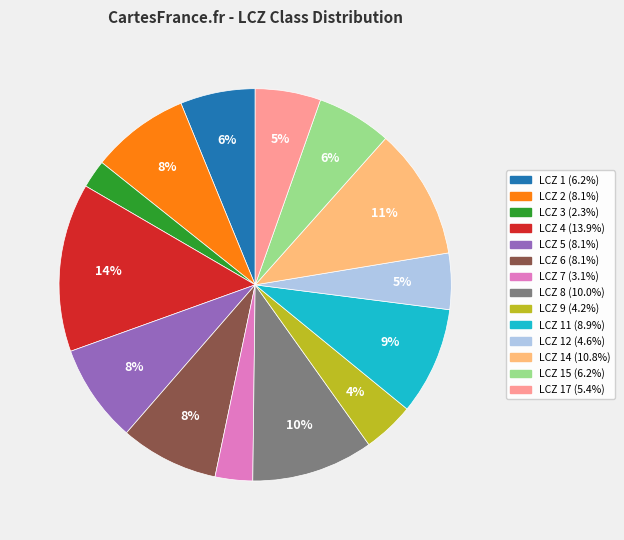

To the nearest percent, what is the average slice percentage?

7%